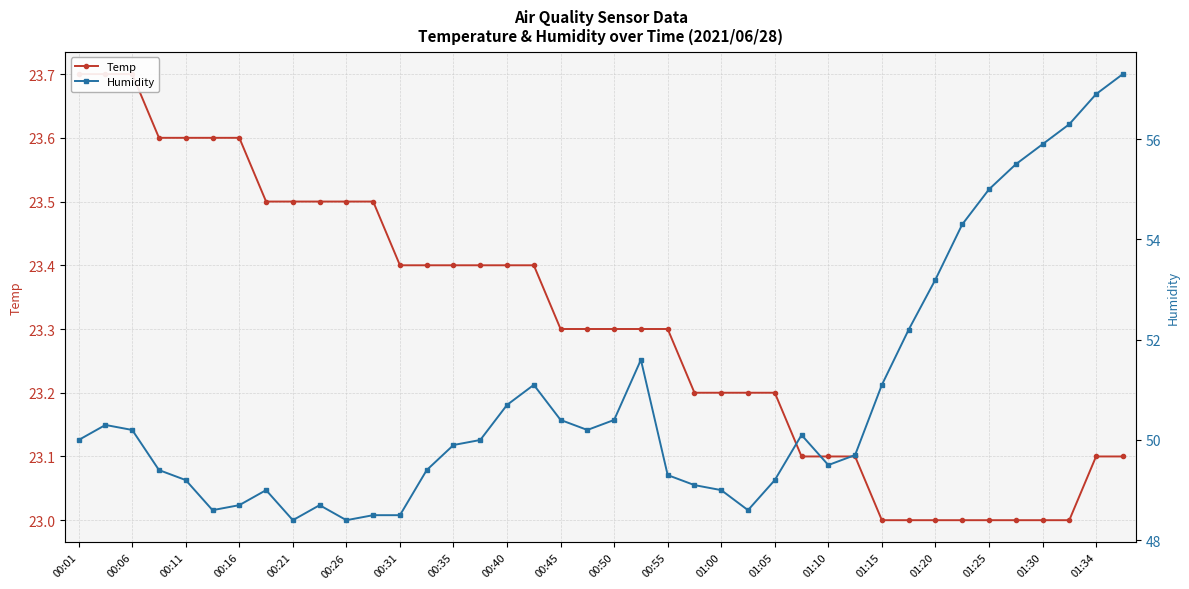

How many categories are shown in the chart?

40